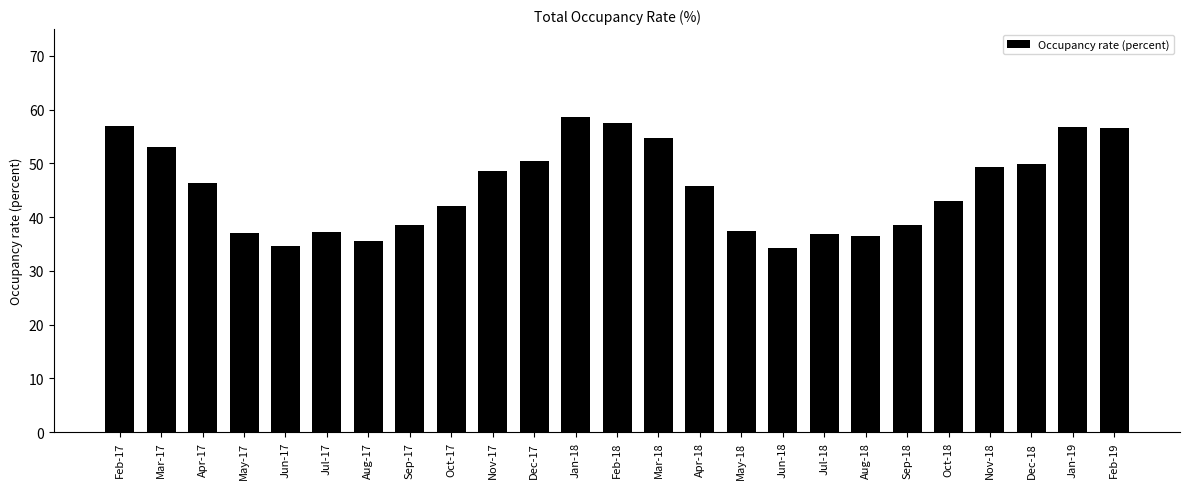

What is the change in value from Jul-17 to Jul-18?

-0.3